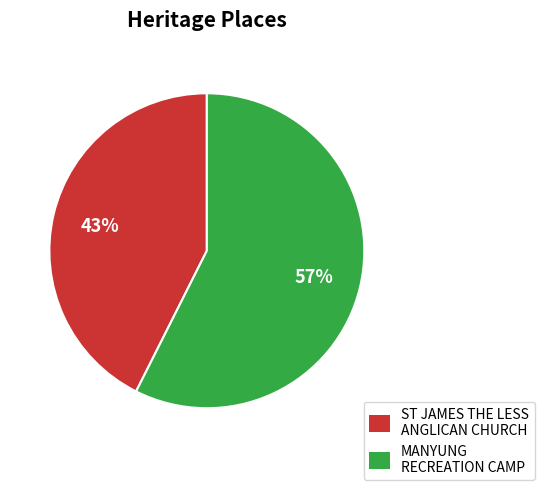

Do MANYUNG RECREATION CAMP and ST JAMES THE LESS ANGLICAN CHURCH together represent more than half of the pie?

Yes